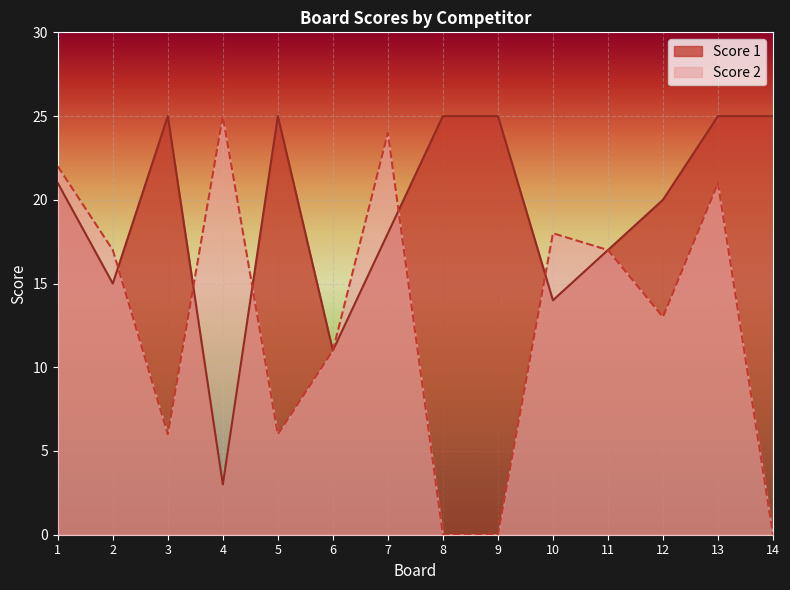

What are all the series names shown in the legend?

Score 1, Score 2